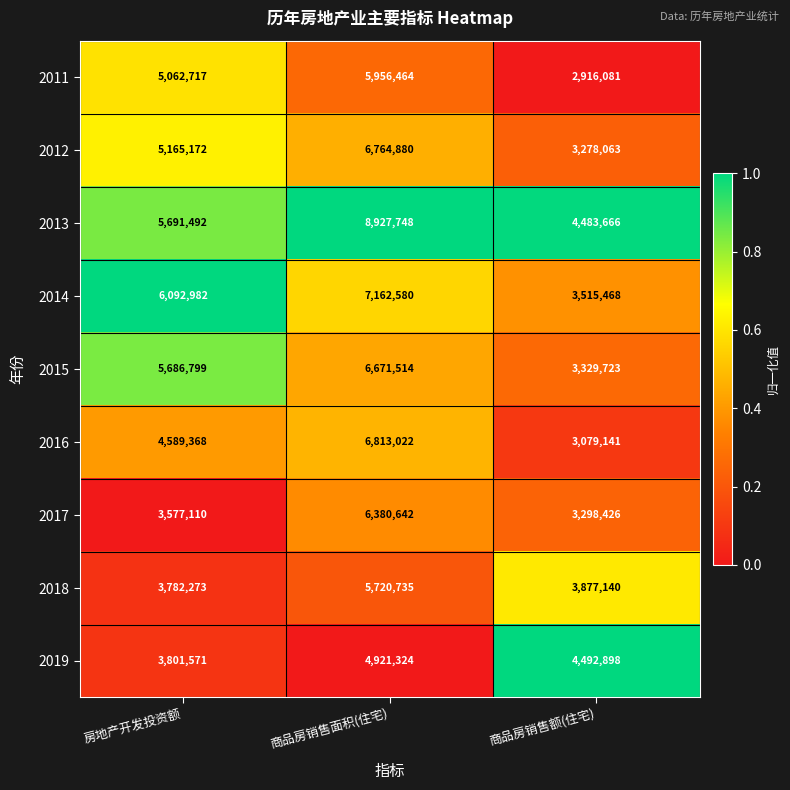

How many categories are shown in the chart?

3